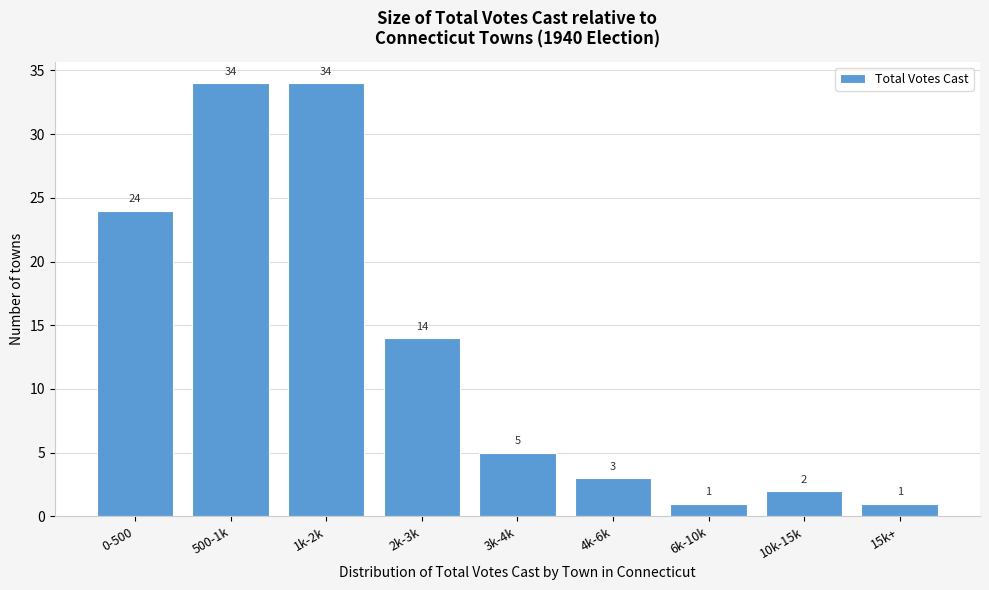

Reading left to right, extract all data points from this chart.

24	34	34	14	5	3	1	2	1